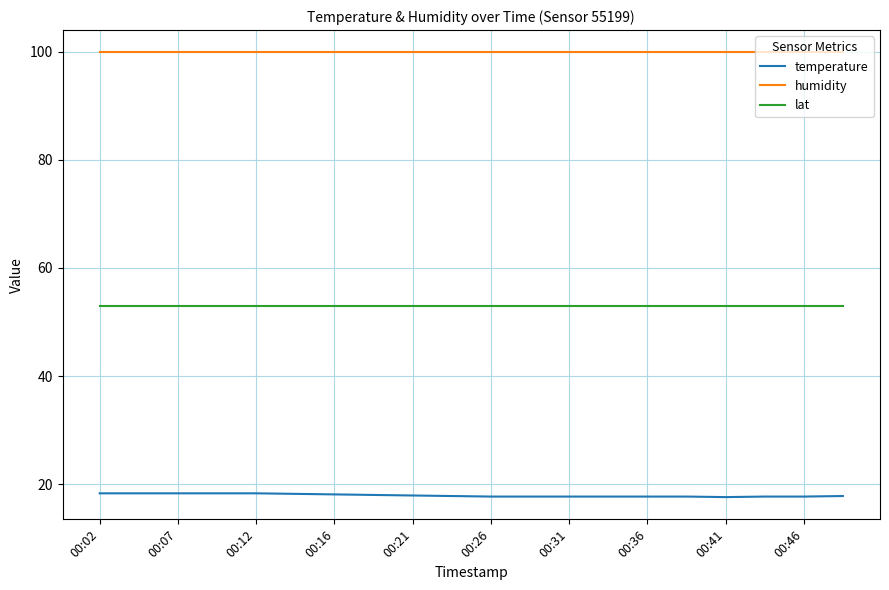

True or false: temperature and humidity cross at least once.

False